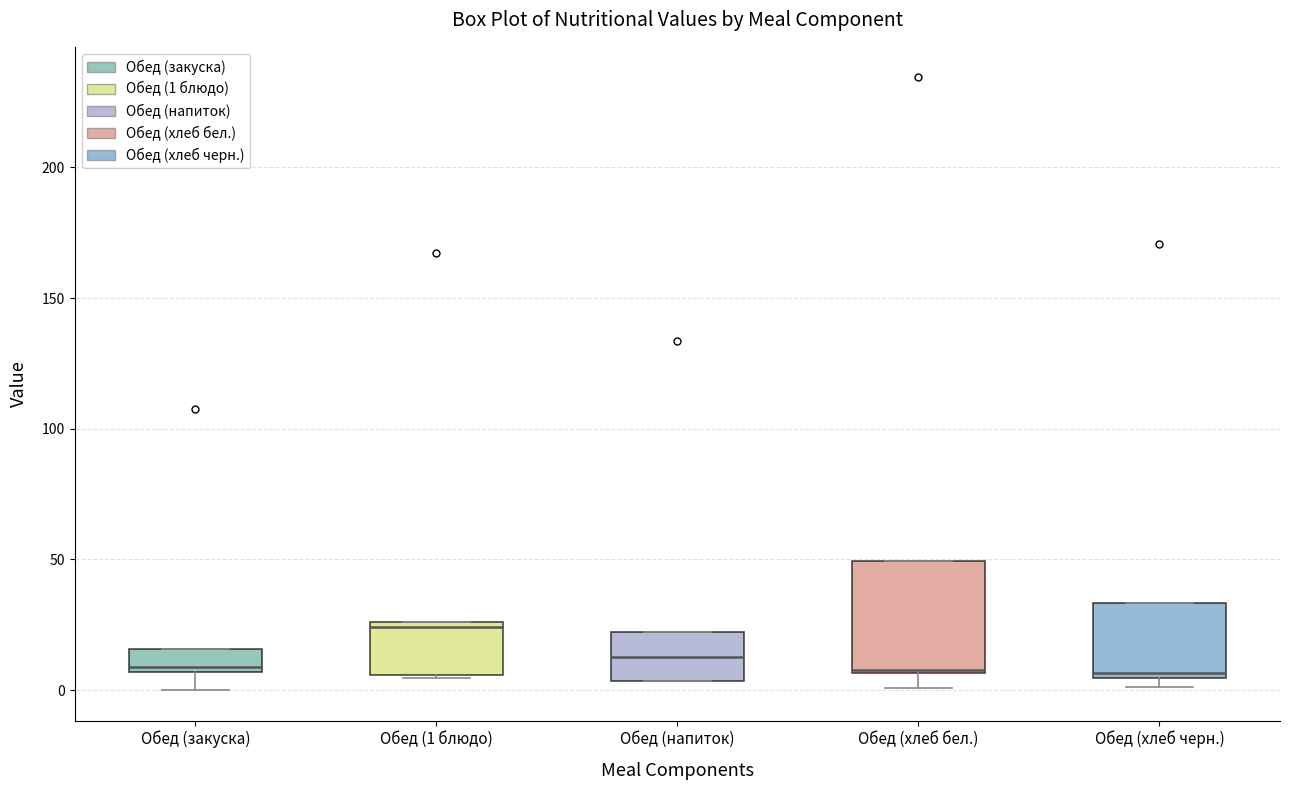

Which box has the highest median line?

Обед (1 блюдо)